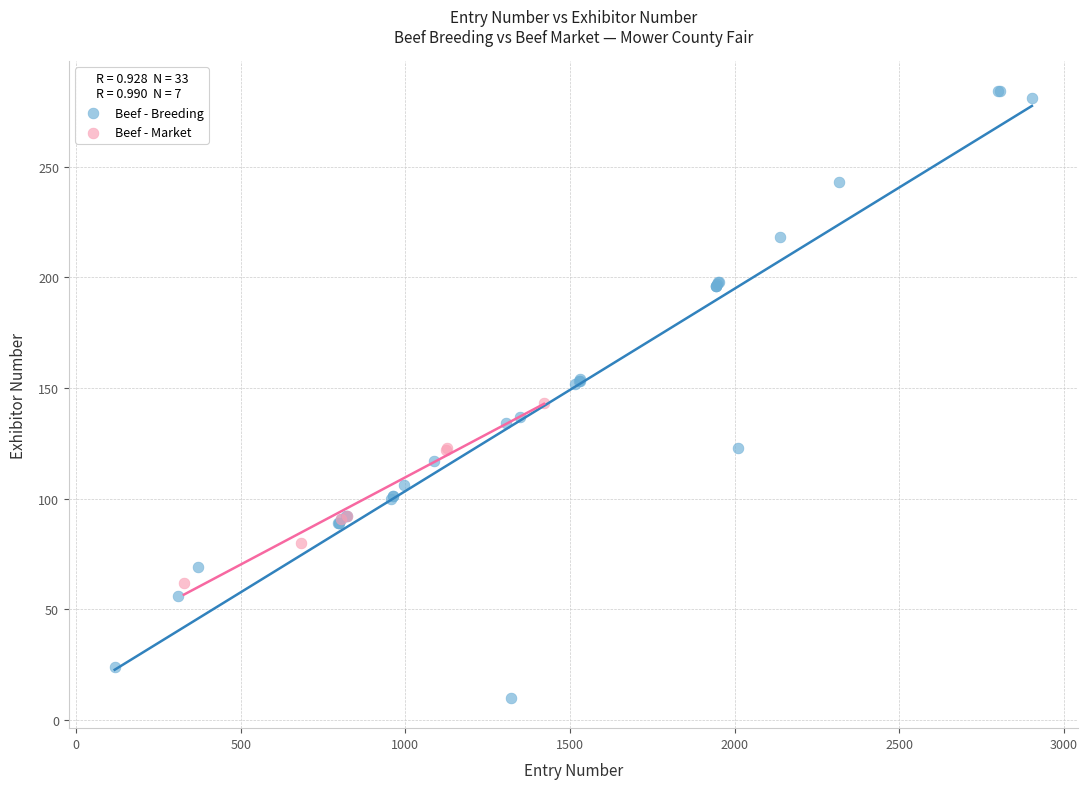

Which series reaches the minimum Y coordinate?

Beef - Breeding